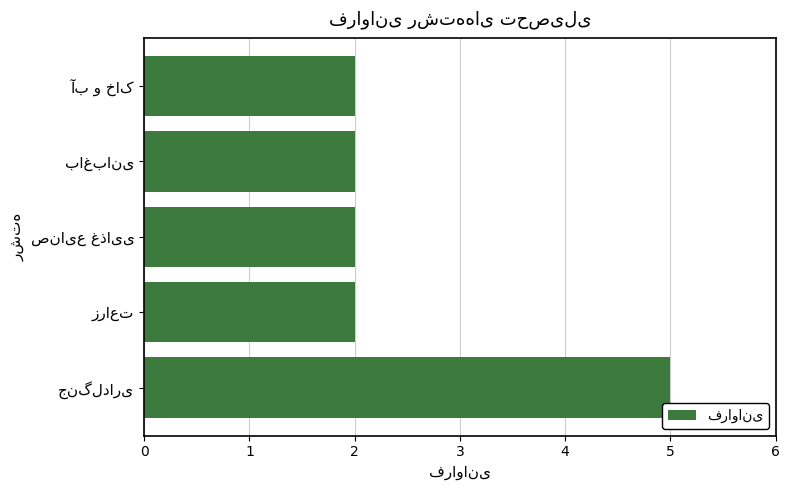

What is the average value?

3